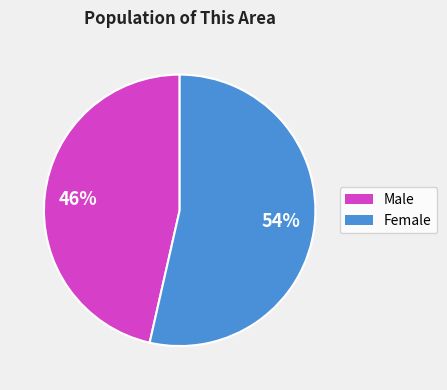

To the nearest percent, what is the average slice percentage?

50%